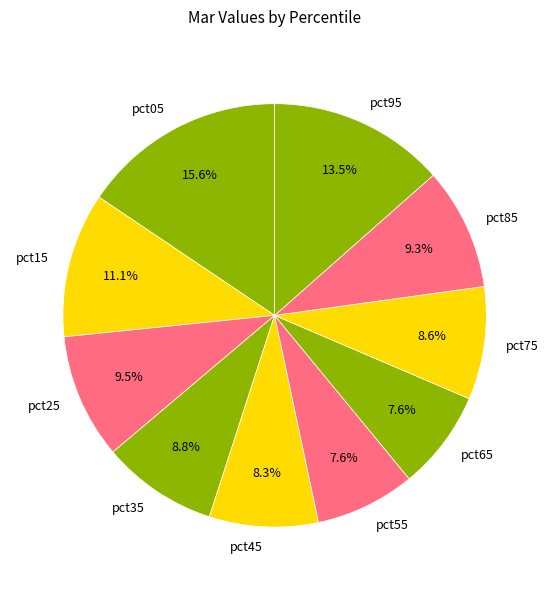

Which category has the biggest portion of the pie?

pct05